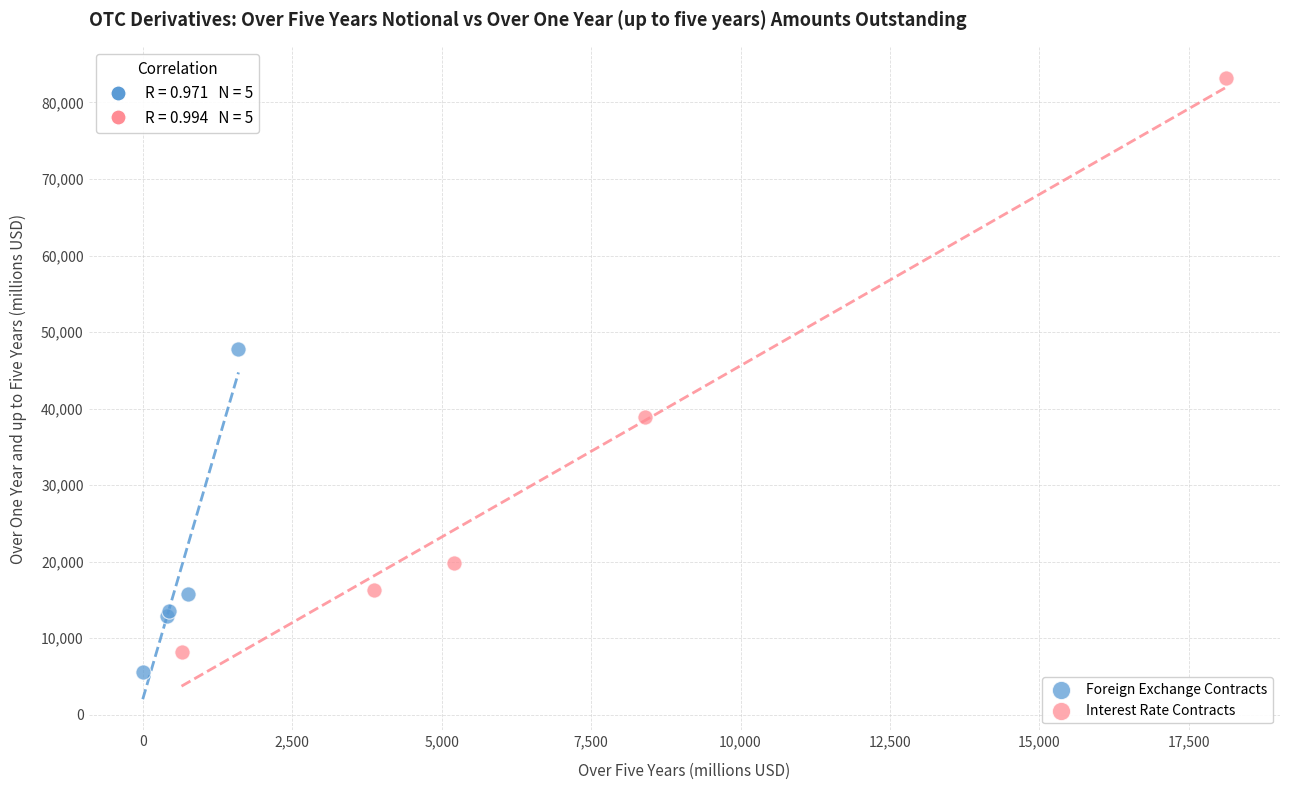

What are all the series names shown in the legend?

Foreign Exchange Contracts, Interest Rate Contracts